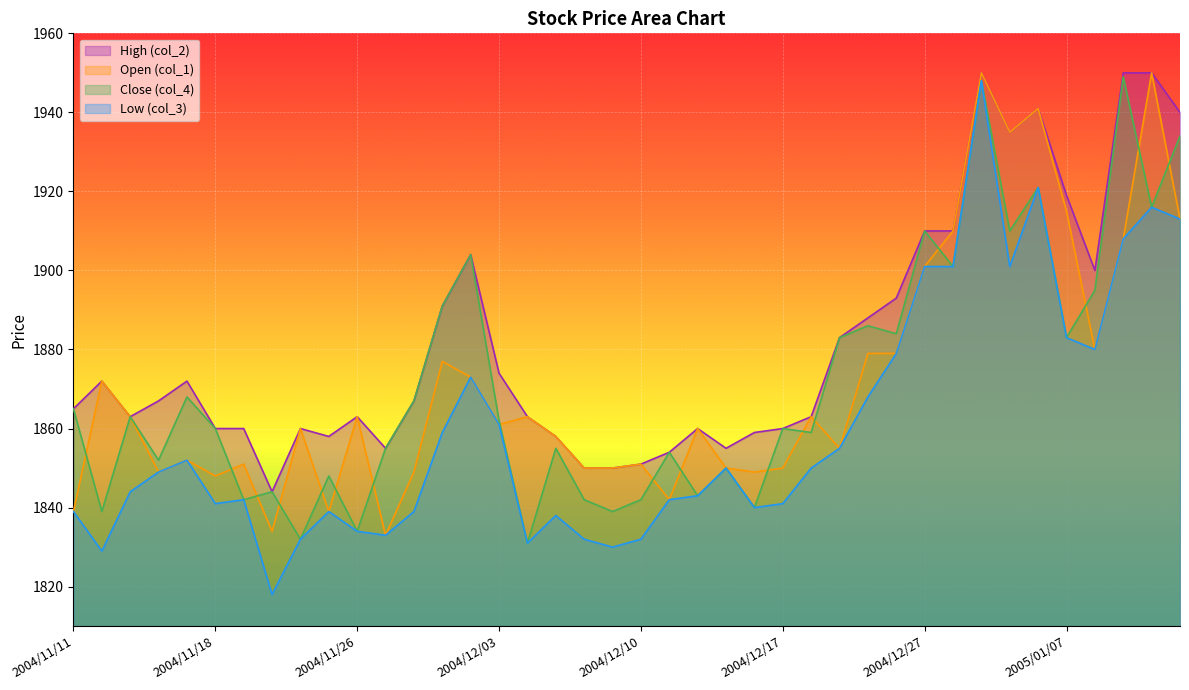

Count the number of categories in the chart.

40